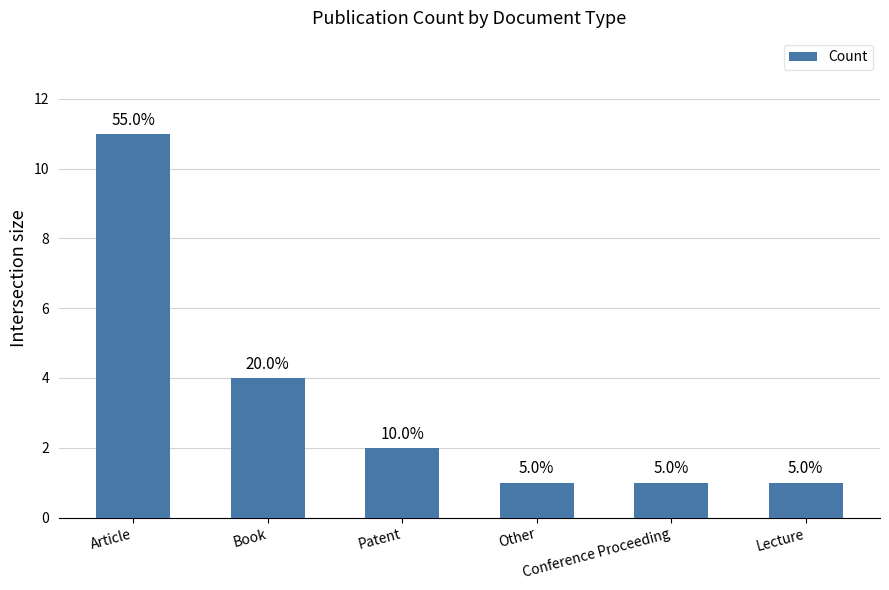

How many bars are there in total?

6